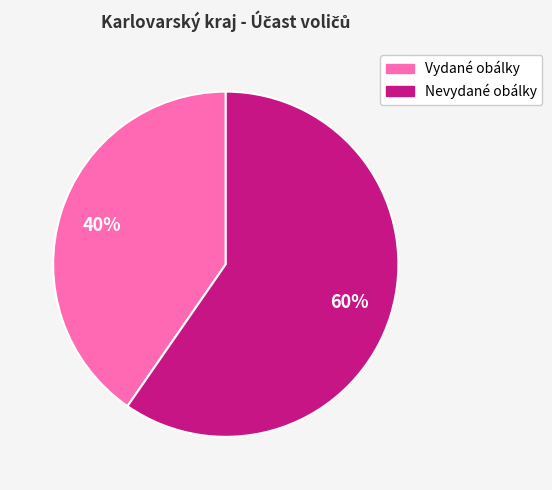

How many segments does this pie chart have?

2